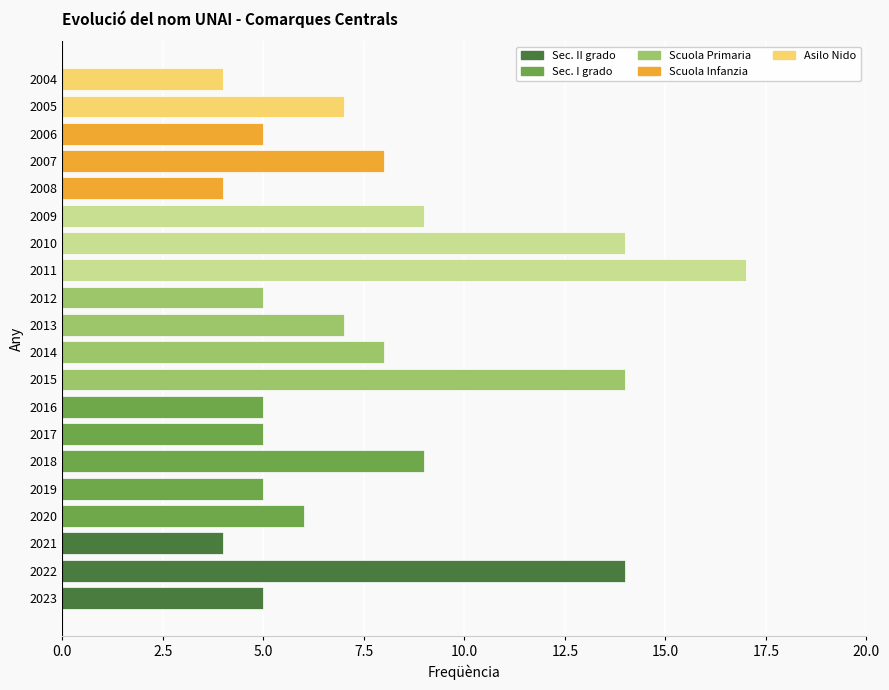

Approximately how many times larger is the value at 2008 compared to 2005?

0.6